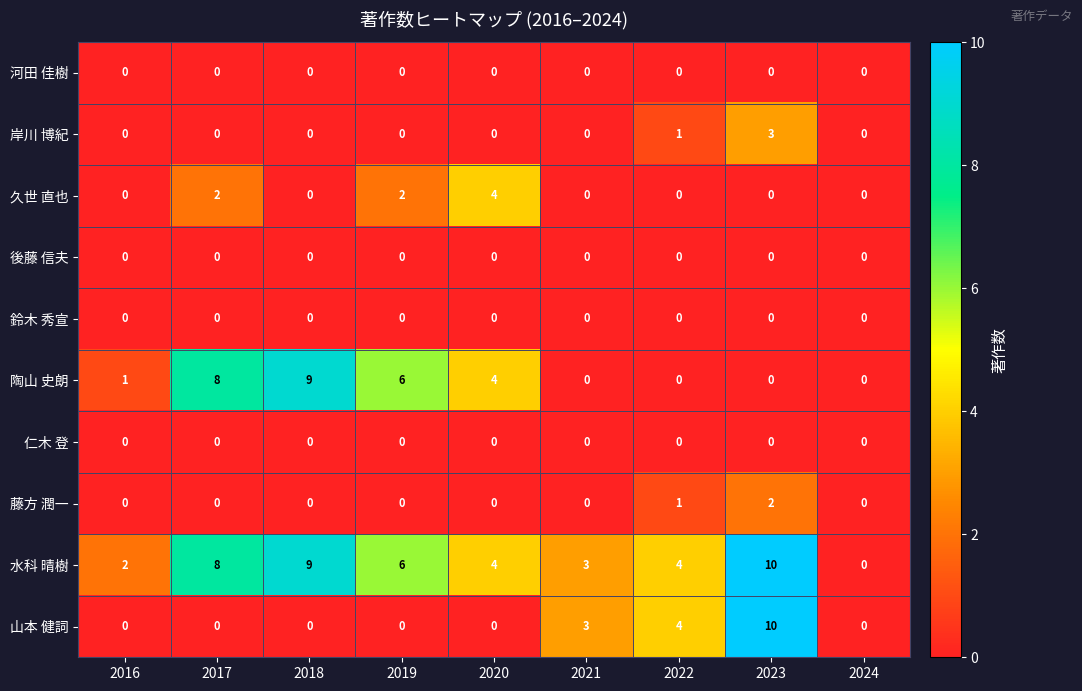

What is the difference between the highest and lowest values at 2020?

4